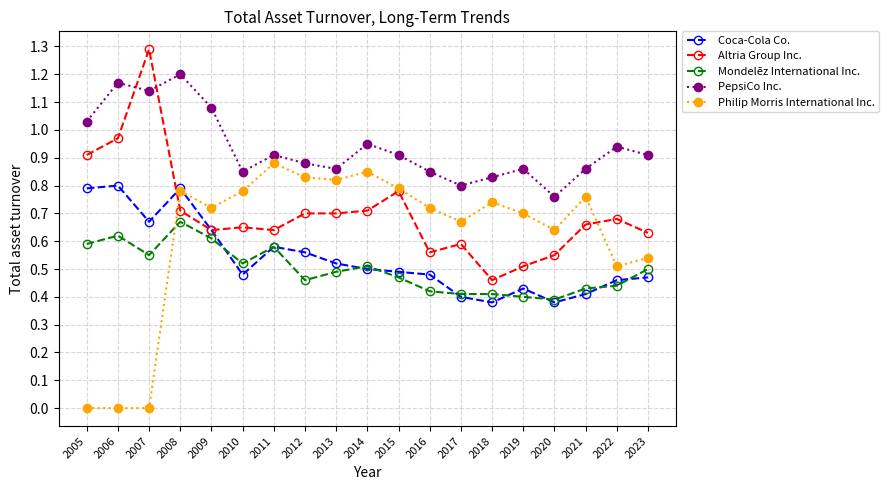

True or false: Philip Morris International Inc. has more than 2 interior local peaks.

True